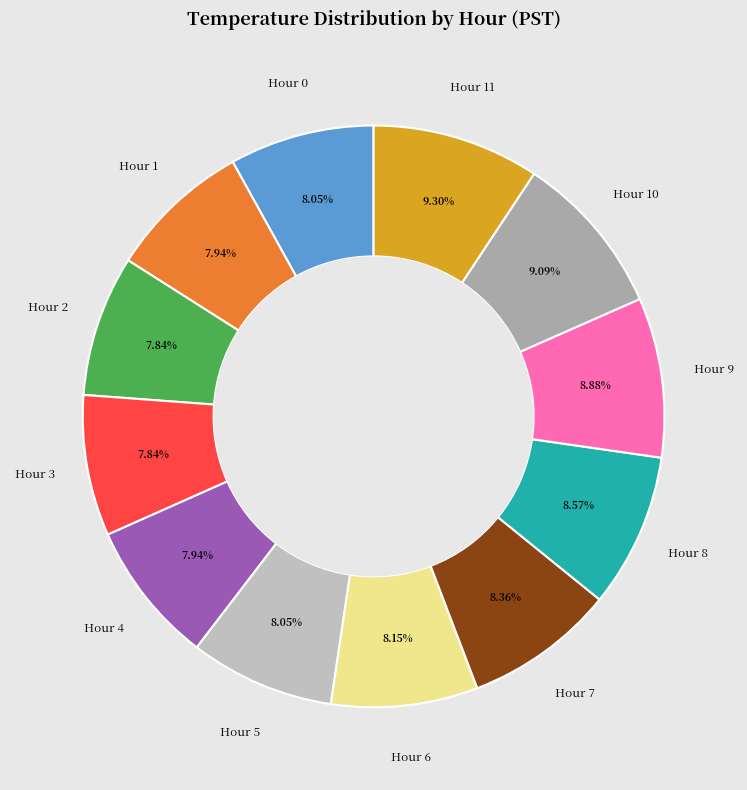

To the nearest percent, what percentage of the pie is Hour 2?

8%